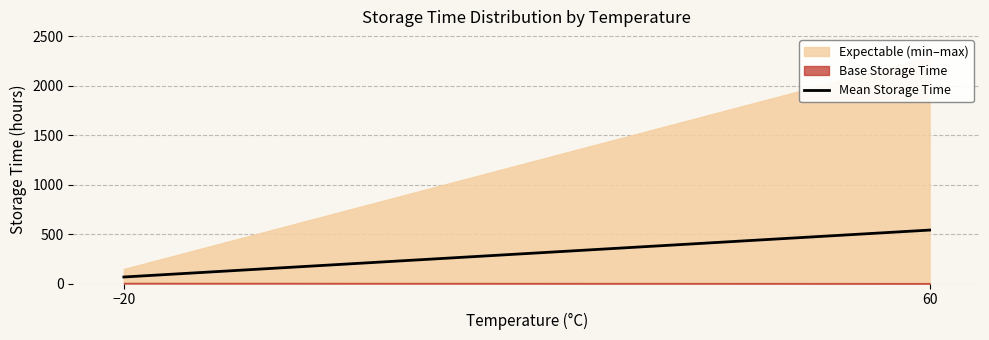

Reading left to right, extract all data points from this chart.

−20=65.6	60=539.8